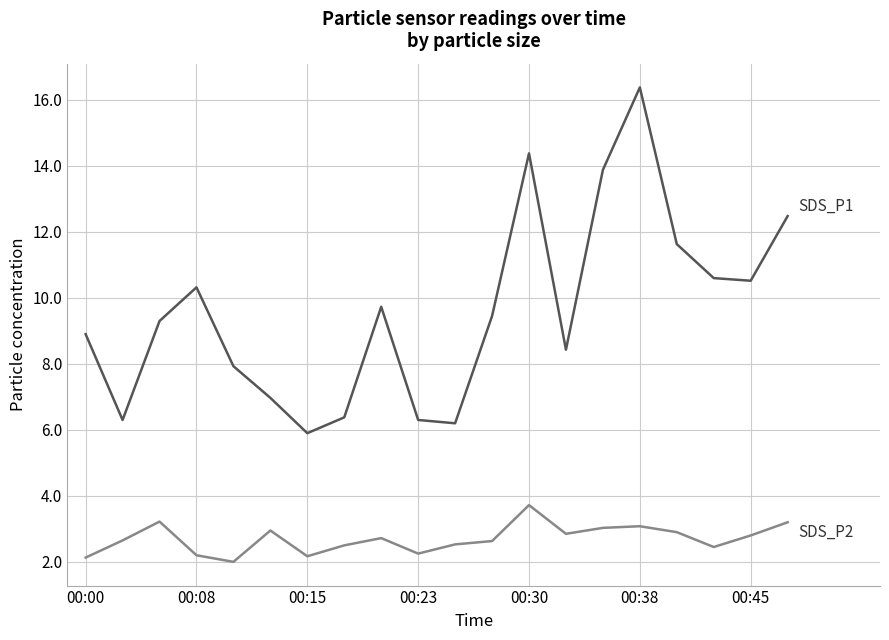

What is the smallest value displayed?

2.0